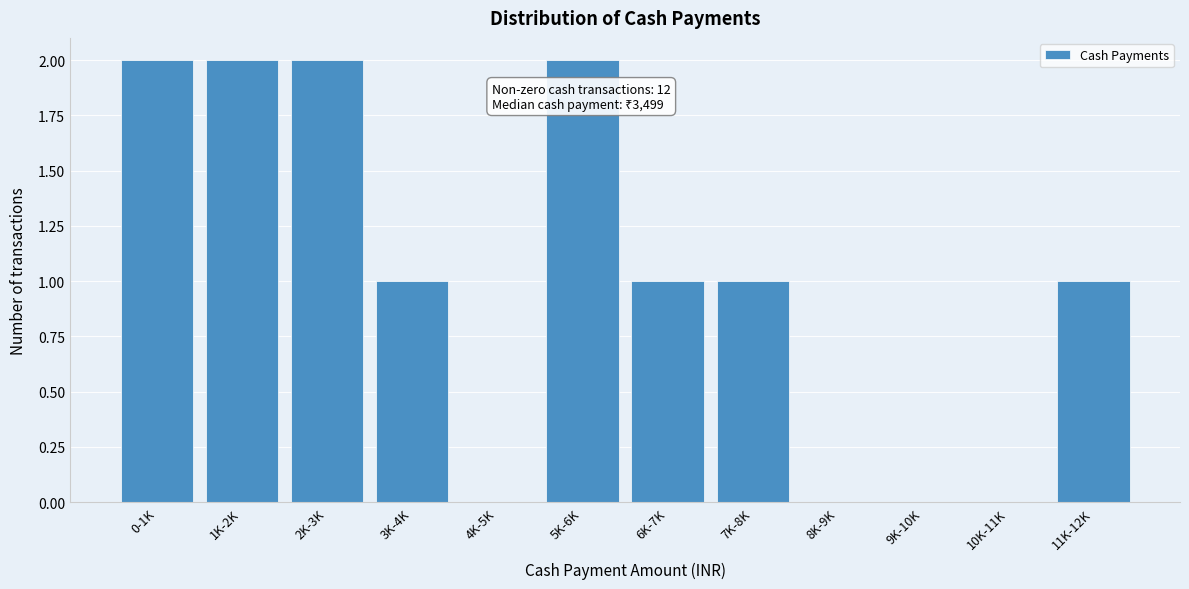

Reading right to left, transcribe all the data shown in this chart.

11K-12K=1	10K-11K=0	9K-10K=0	8K-9K=0	7K-8K=1	6K-7K=1	5K-6K=2	4K-5K=0	3K-4K=1	2K-3K=2	1K-2K=2	0-1K=2